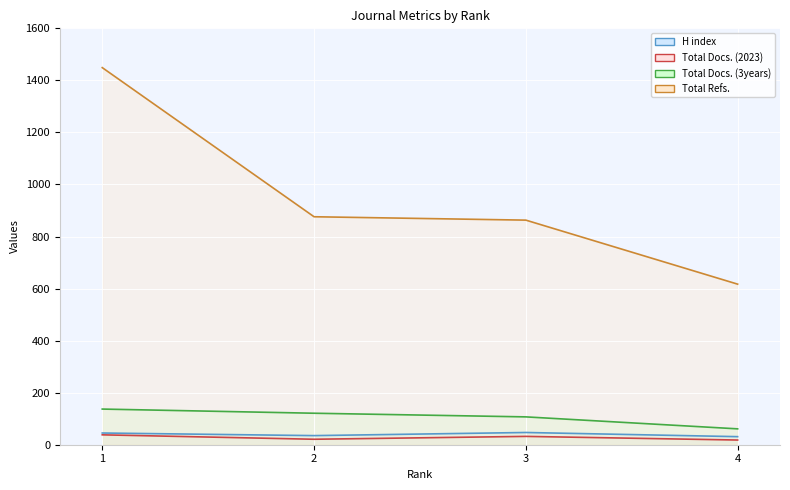

Reading left to right, extract all data points from this chart.

H index: 45	35	47	31
Total Docs. (2023): 38	21	32	18
Total Docs. (3years): 137	121	107	61
Total Refs.: 1449	876	863	617